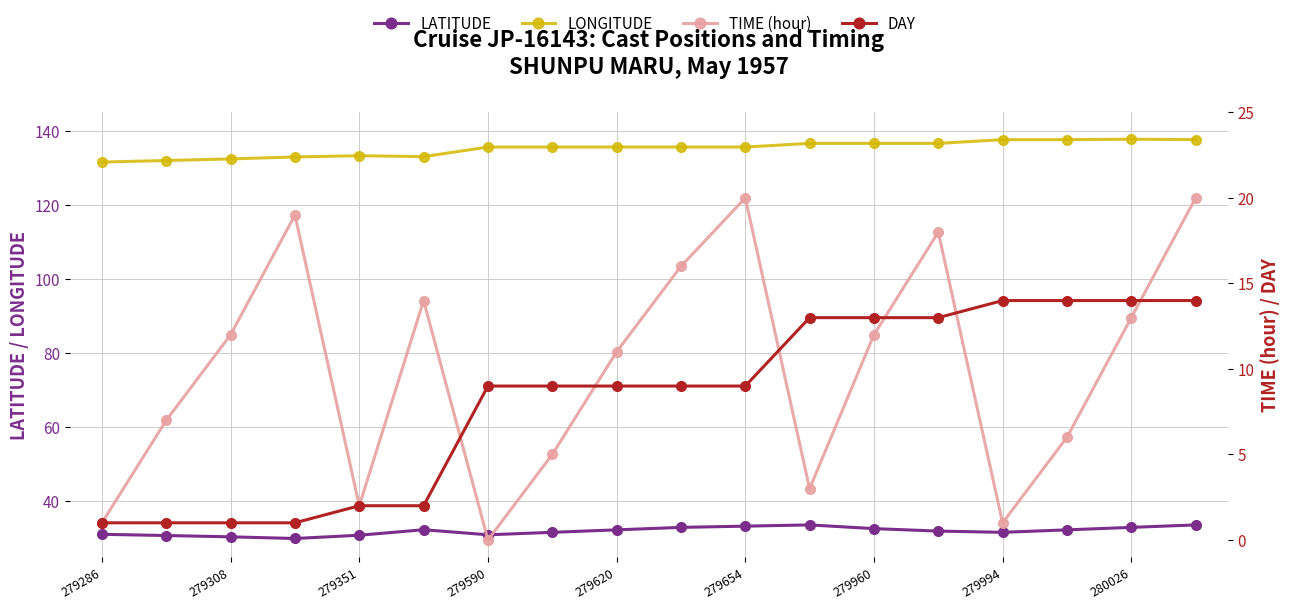

True or false: DAY and LONGITUDE intersect in this chart.

False